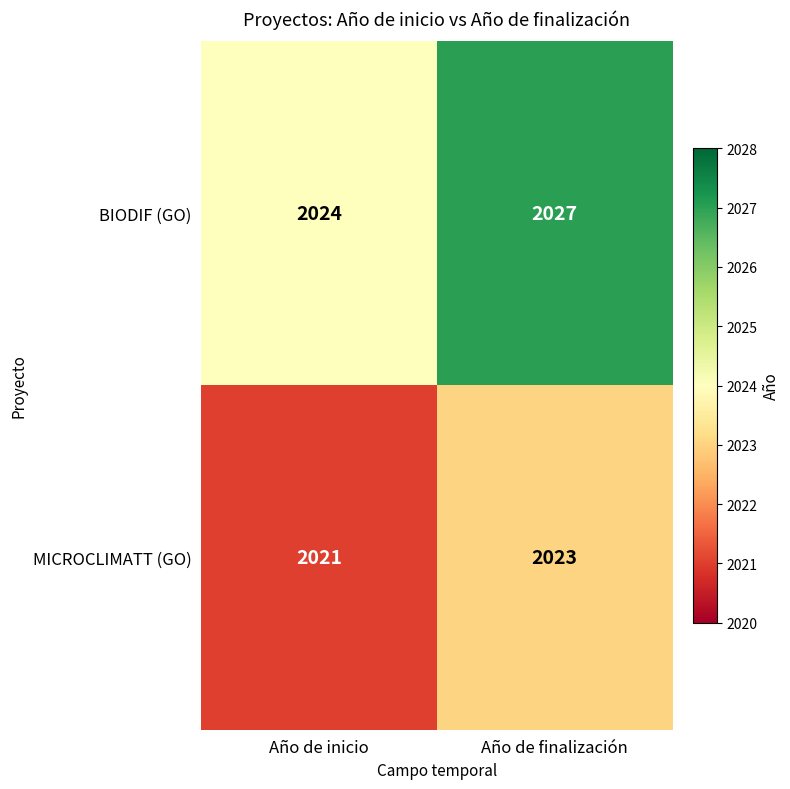

Which label corresponds to the smallest value in the chart?

Año de inicio